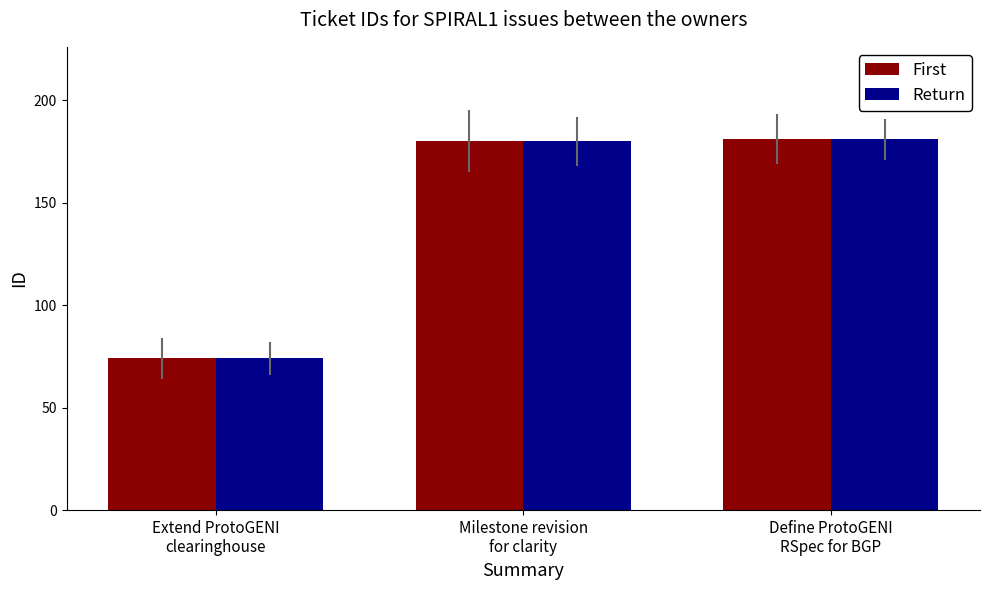

What is the highest value of the Return series?

181